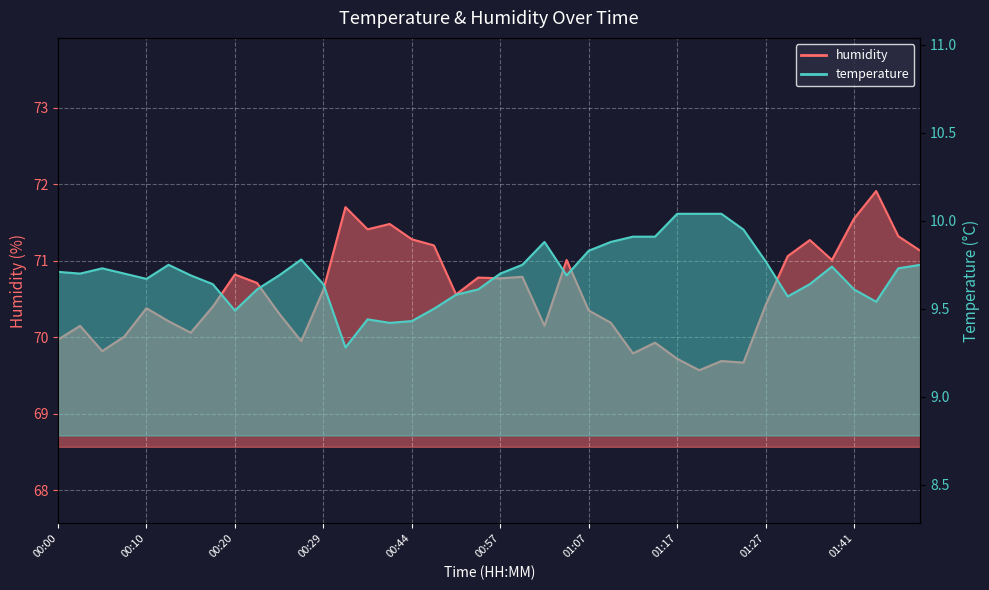

How many values in the humidity series are below 70?

9